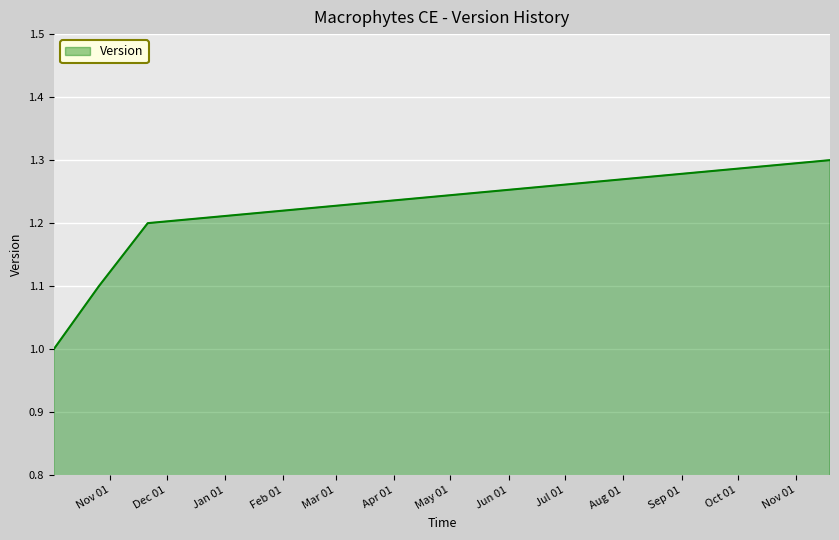

True or false: the data has more than 0 interior local peaks.

False